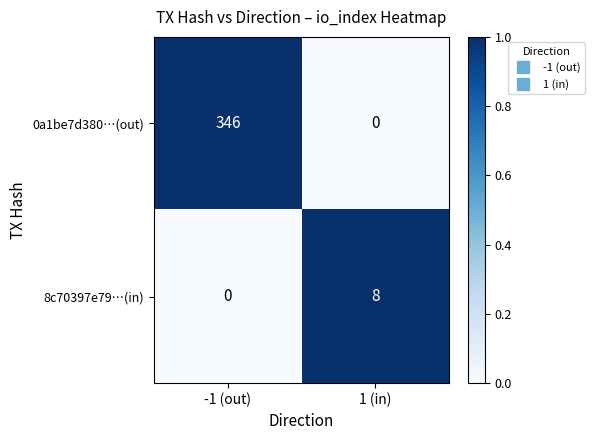

Where is 8c70397e79…(in) nearest to the value 4?

-1 (out)